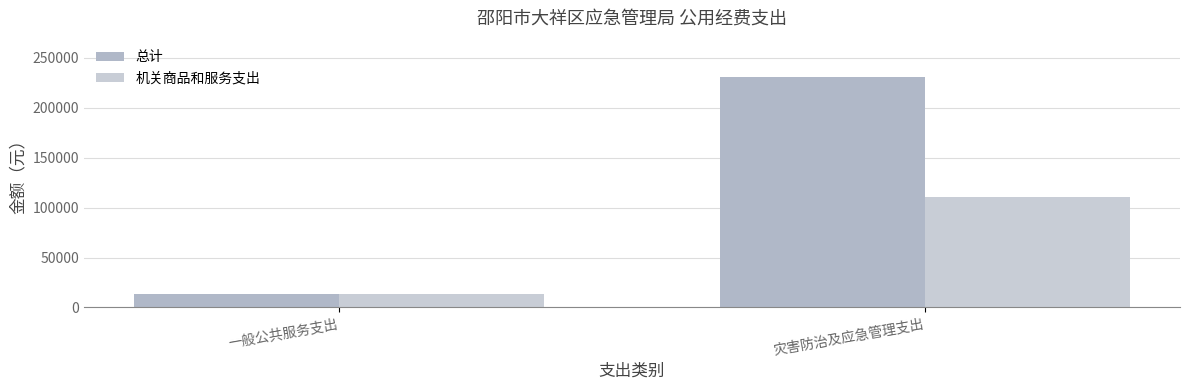

What is the minimum value shown in the chart?

13833.6